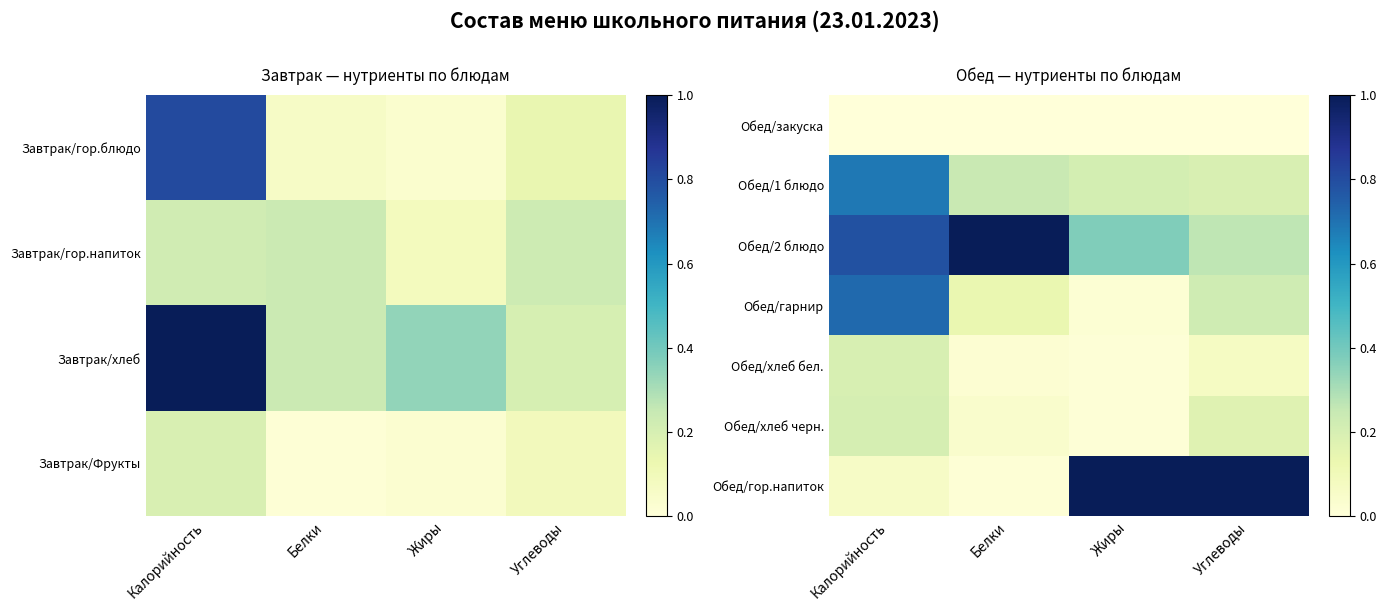

At which label does Обед/2 блюдо reach its minimum?

Углеводы